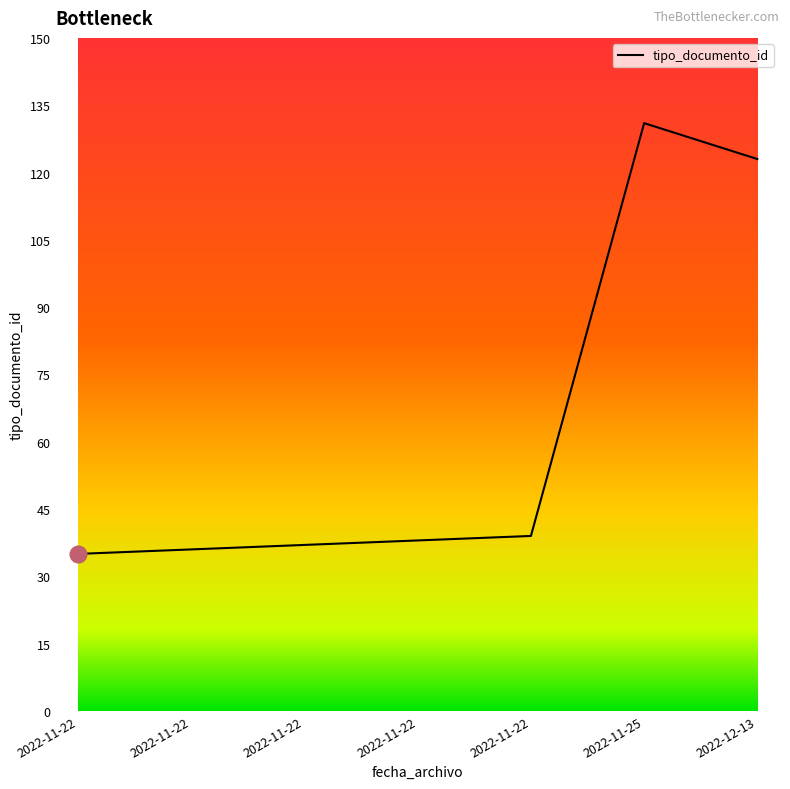

How many lines are shown in the chart?

1